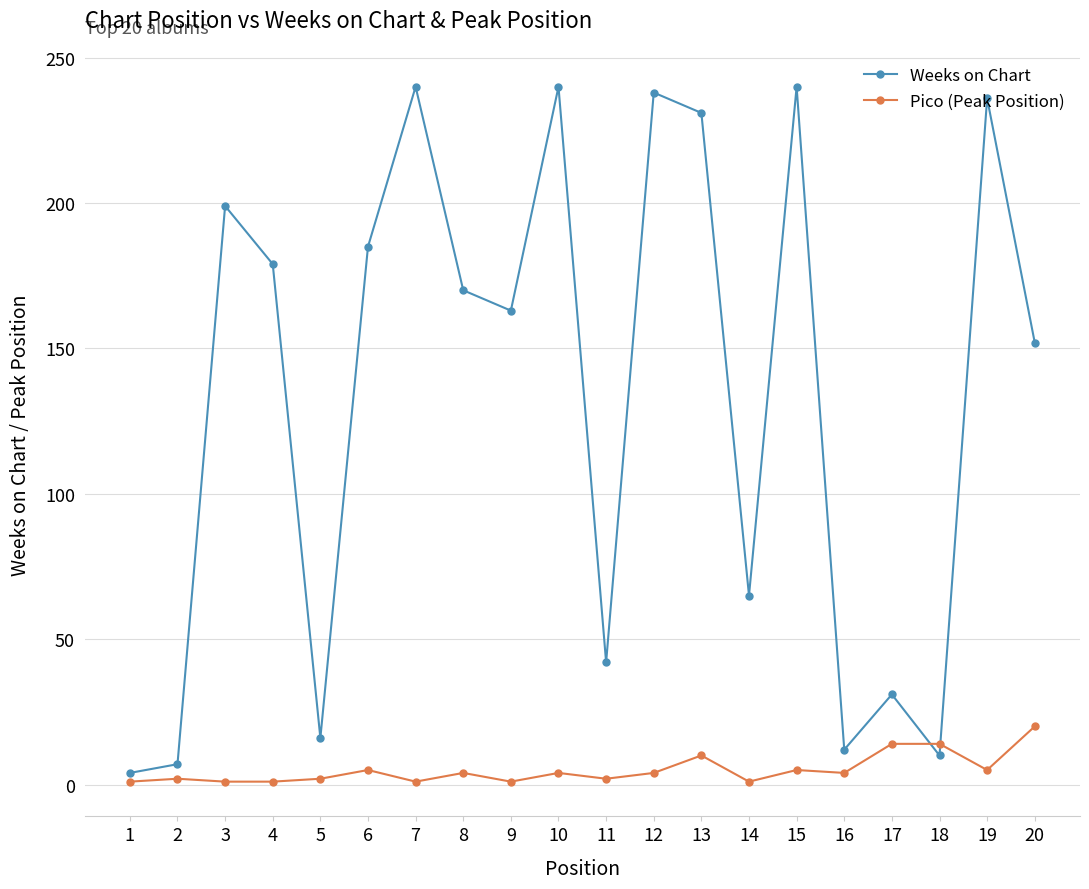

In Weeks on Chart, how many points are higher than both neighbors (excluding endpoints)?

7